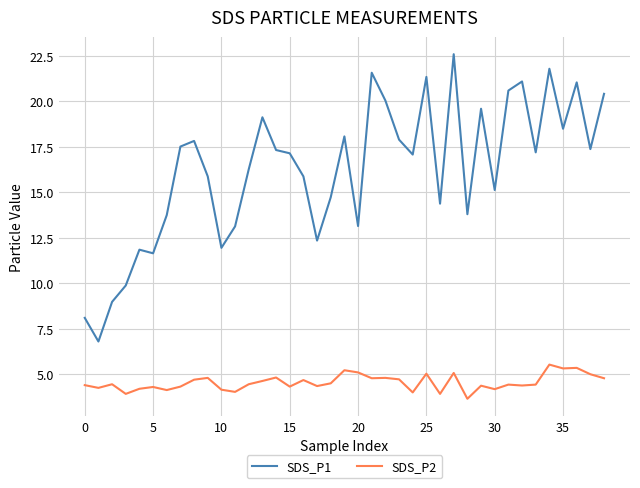

True or false: SDS_P1 and SDS_P2 intersect in this chart.

False